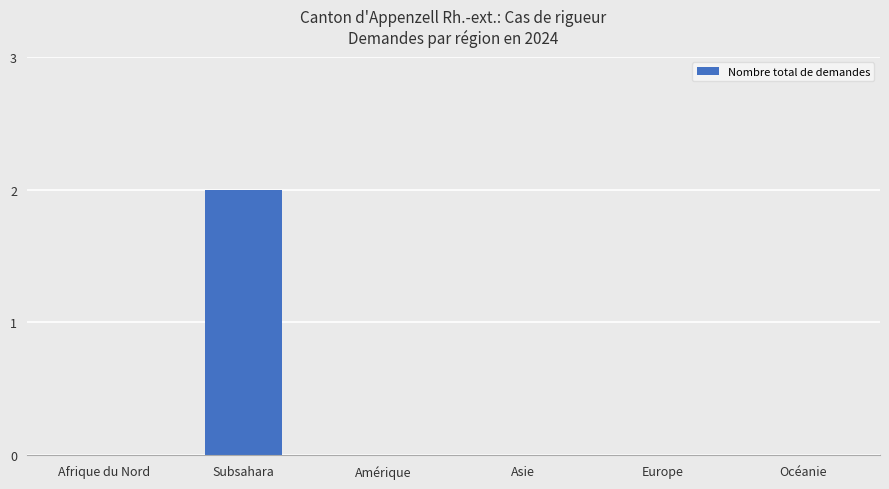

Does the chart contain stacked bars?

No